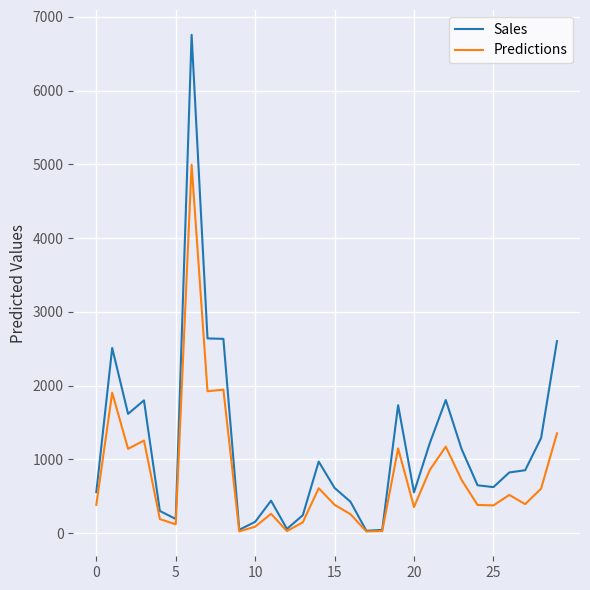

Rank the series by their maximum value, from lowest to highest.

Predictions, Sales